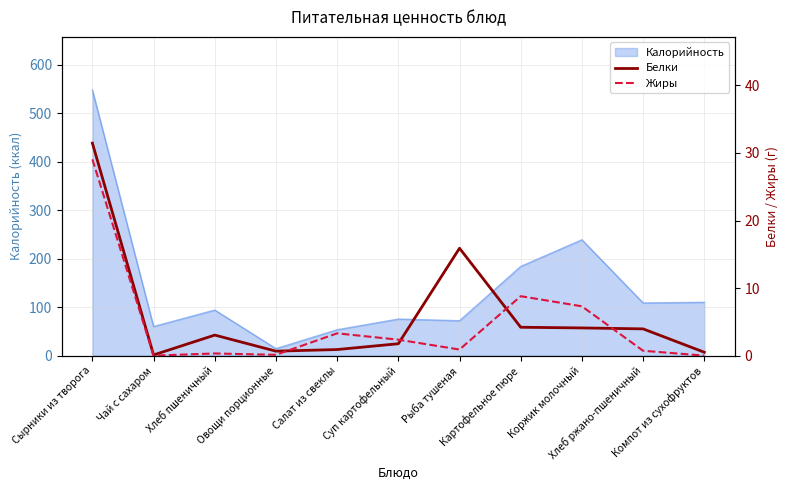

What is the lowest value of the Калорийность series?

14.4